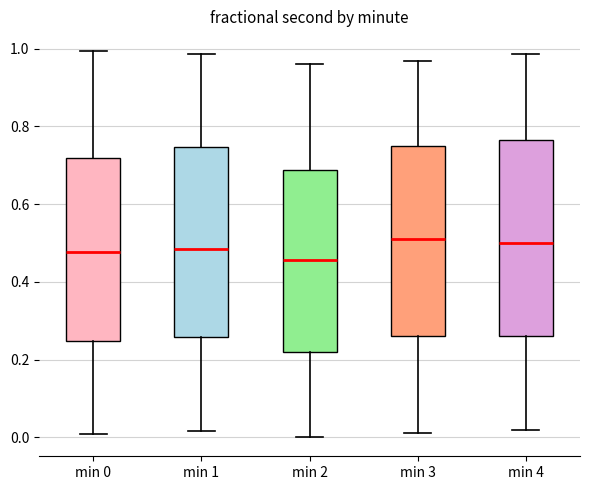

Reading left to right, read every box against the y-axis: the position of its median line, the range the box covers, and the ends of its whiskers. The values are not printed on the chart, so give them approximately, as read against the axis.

min 0: median 0.48, box 0.24 to 0.72, whiskers 0.00 to 1.00
min 1: median 0.48, box 0.26 to 0.74, whiskers 0.02 to 0.98
min 2: median 0.46, box 0.22 to 0.68, whiskers 0.00 to 0.96
min 3: median 0.52, box 0.26 to 0.74, whiskers 0.02 to 0.96
min 4: median 0.50, box 0.26 to 0.76, whiskers 0.02 to 0.98